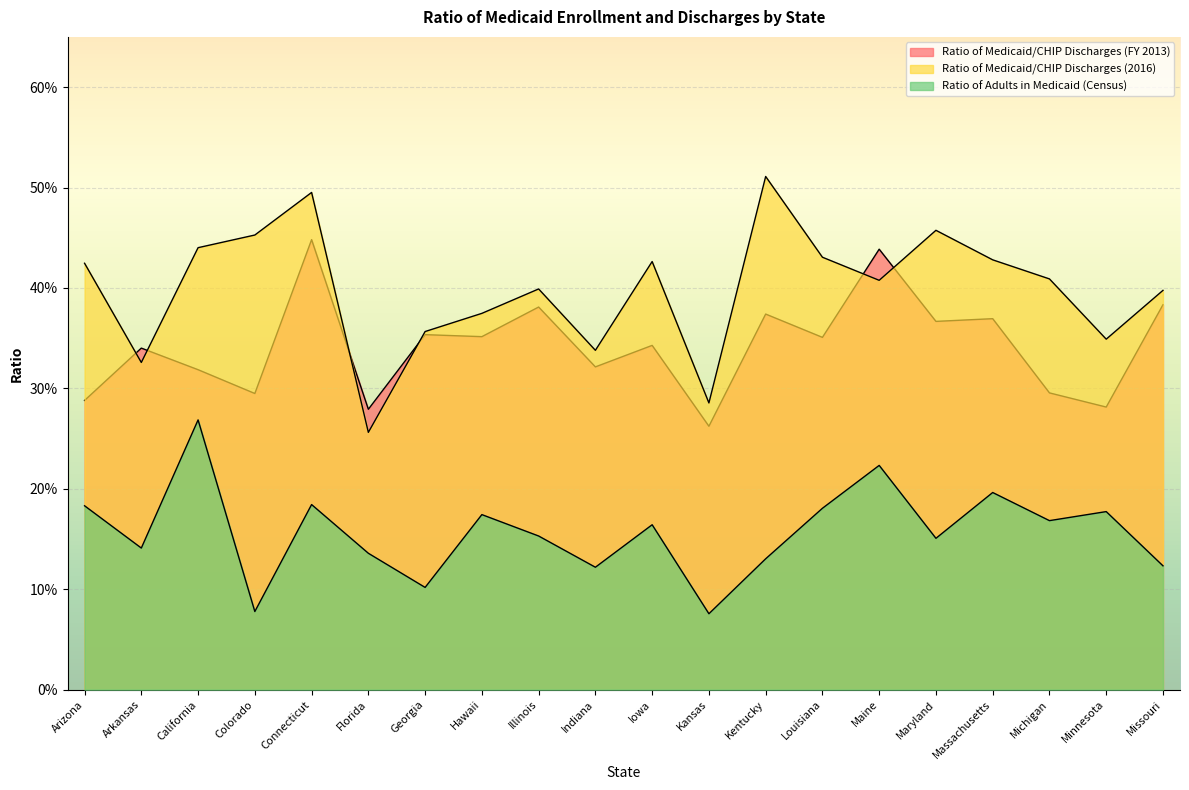

Which series has the largest total across all categories?

Ratio of Medicaid/CHIP Discharges (2016)